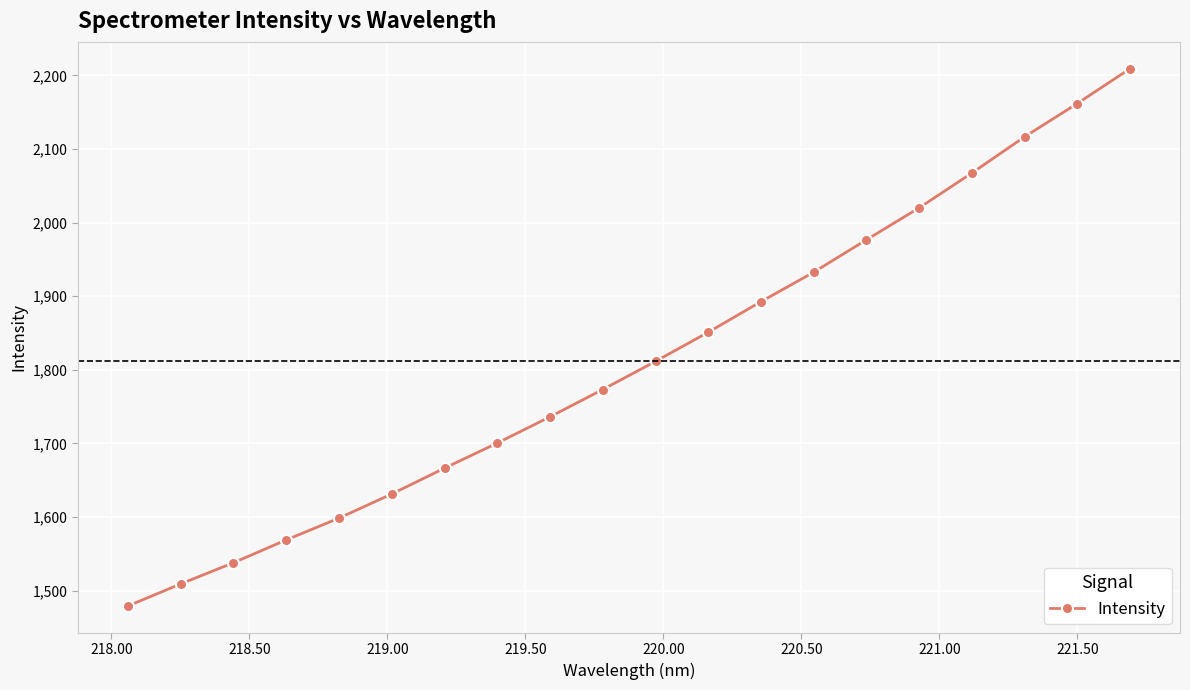

Reading right to left, list all the values displayed in this chart.

2209.1	2161.8	2116.5	2067.4	2020.1	1976.7	1932.7	1892.6	1851.1	1811.5	1773.3	1736.2	1700.5	1666.4	1631.3	1598.5	1568.9	1537.9	1509.1	1479.2